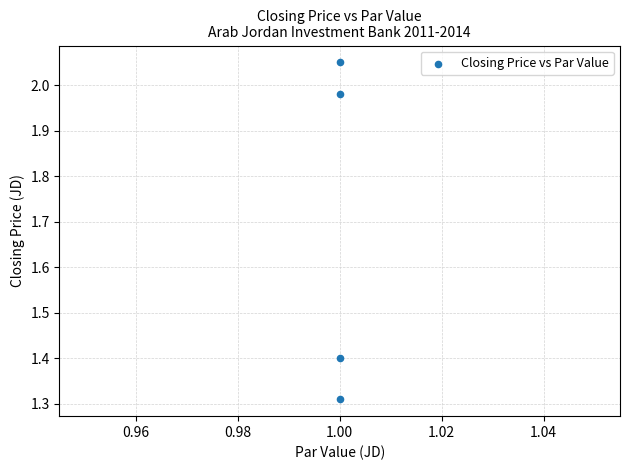

What is the average X value?

1.0